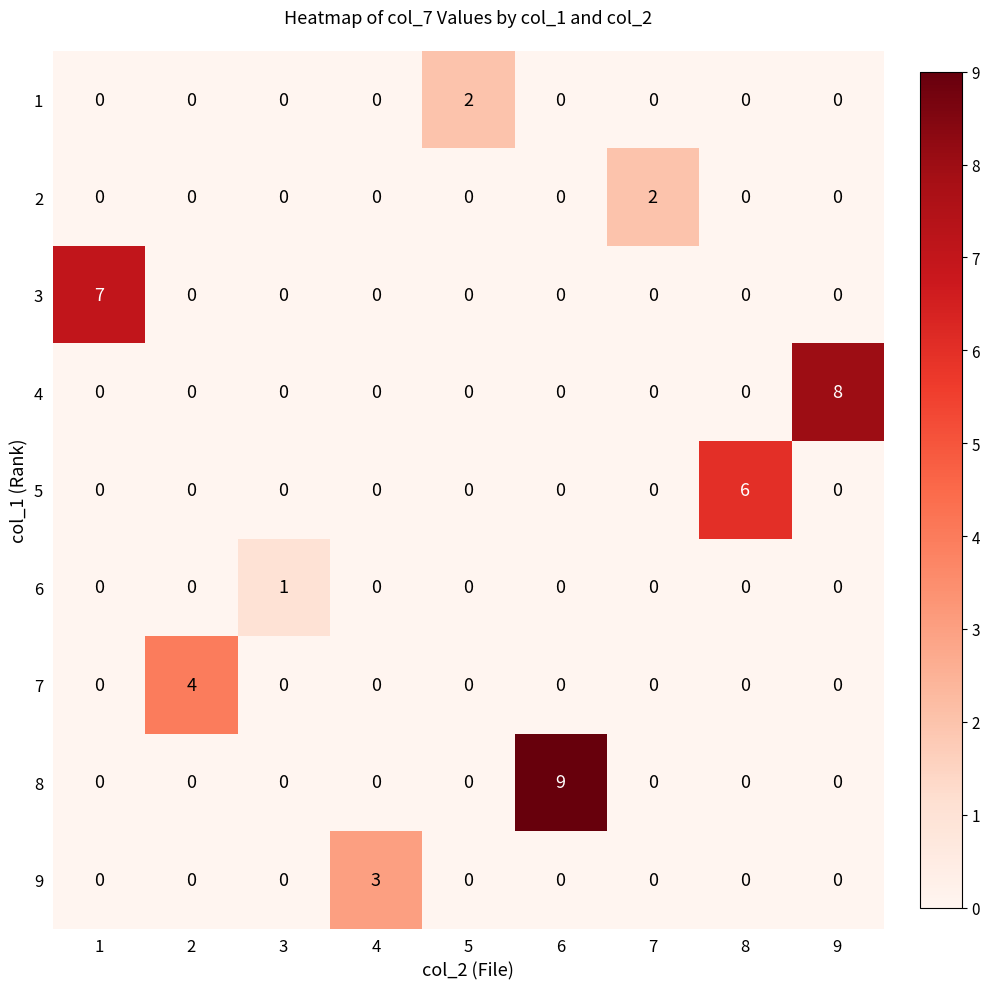

Which category has the highest value across all series?

6